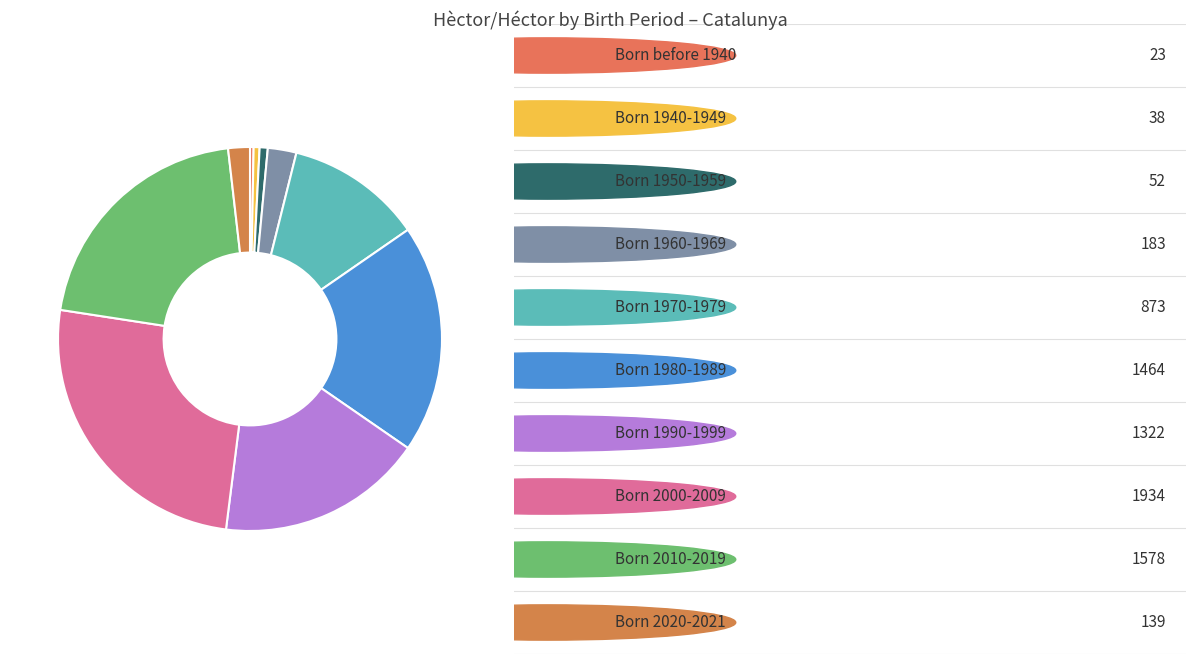

Count the number of slices in the pie.

10